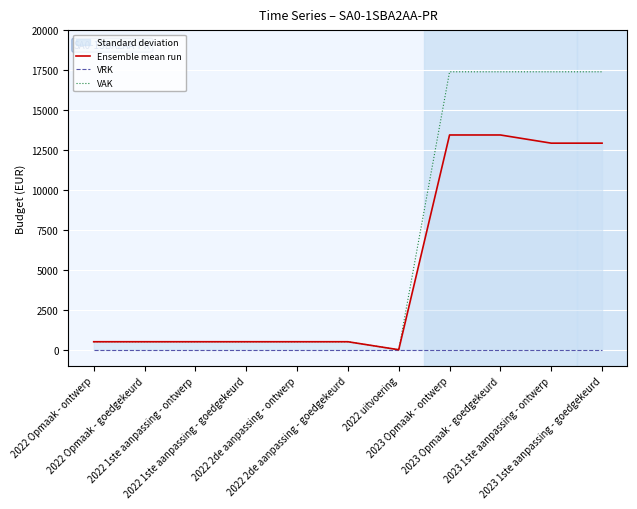

Which category has the highest value in the Ensemble mean run series?

2023 Opmaak - ontwerp